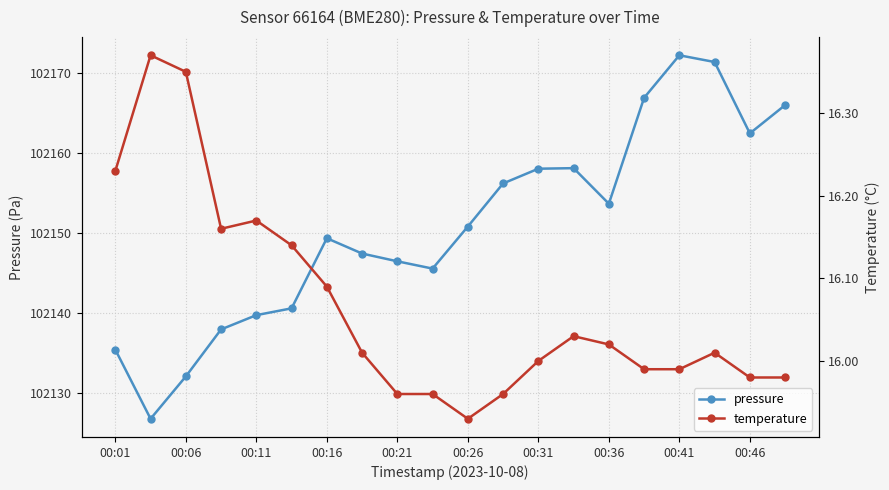

In pressure, how many points are lower than both neighbors (excluding endpoints)?

4